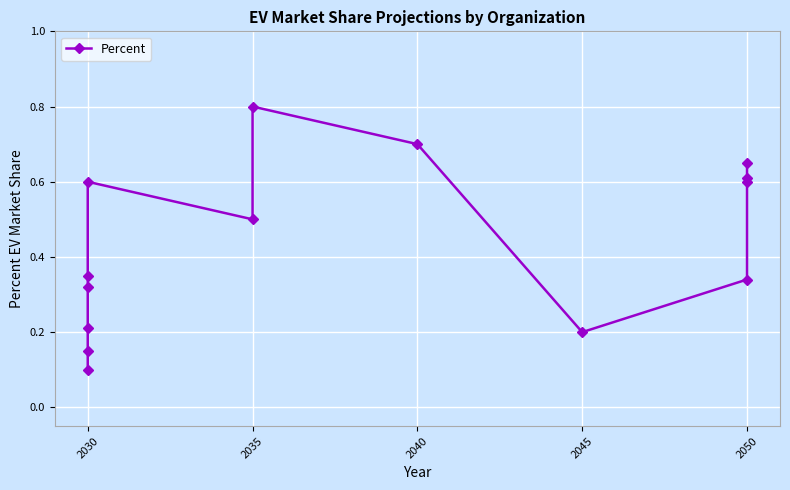

What is the average value?

0.4